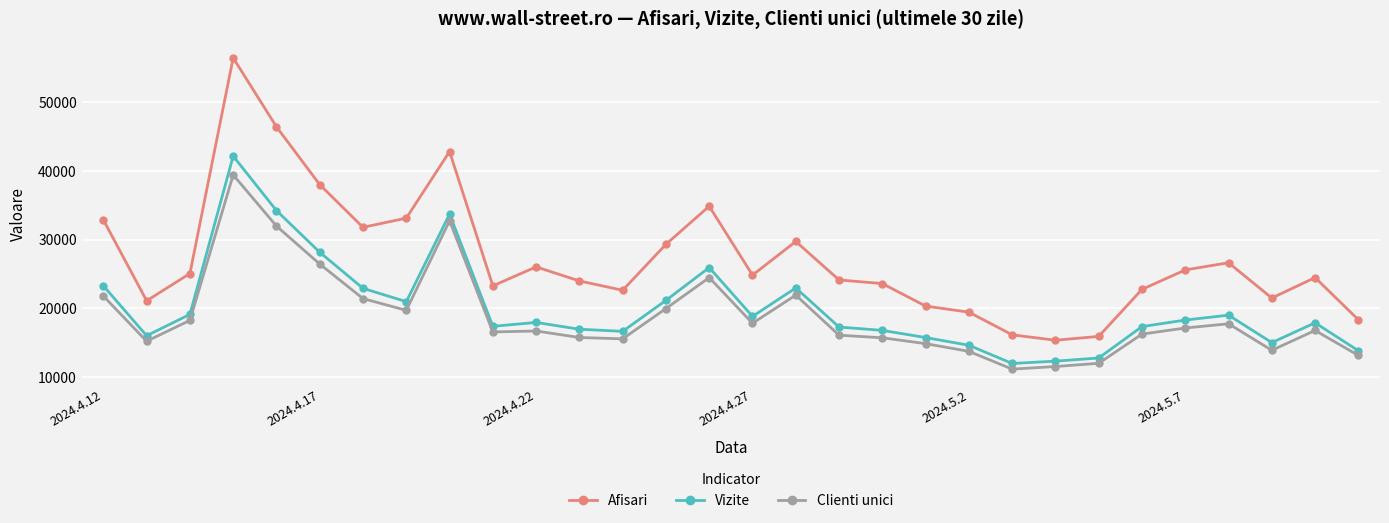

How many values in the Afisari series are below 24823?

15